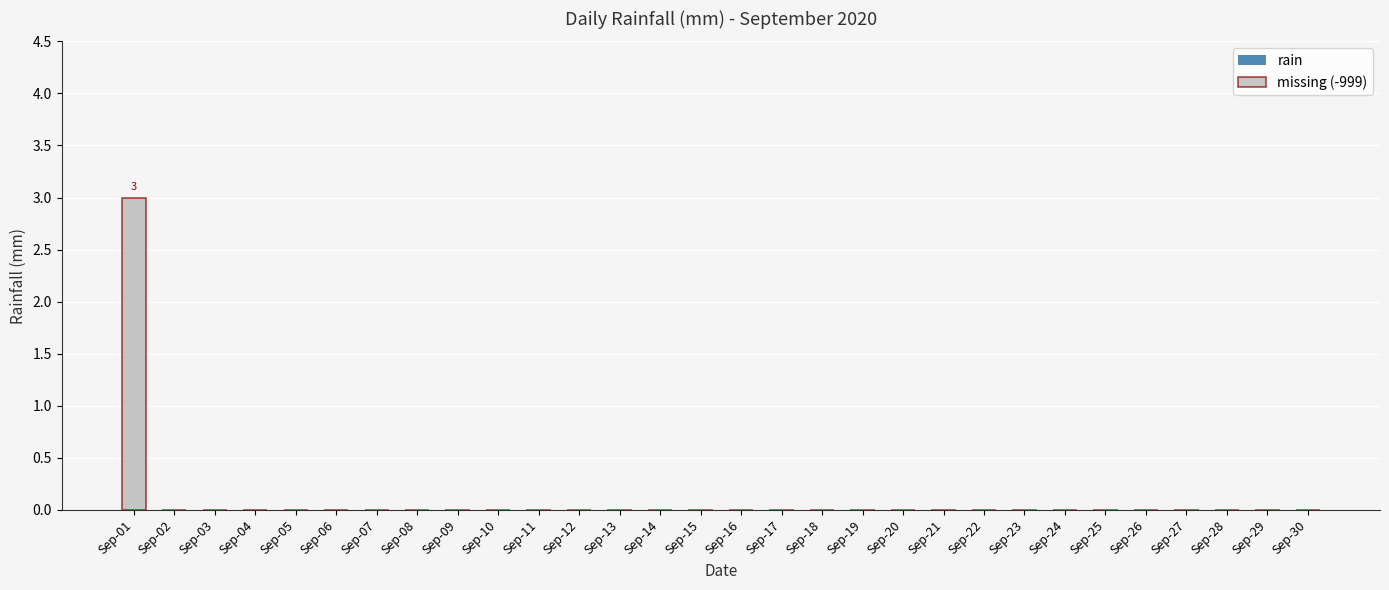

What is the maximum value shown in the chart?

3